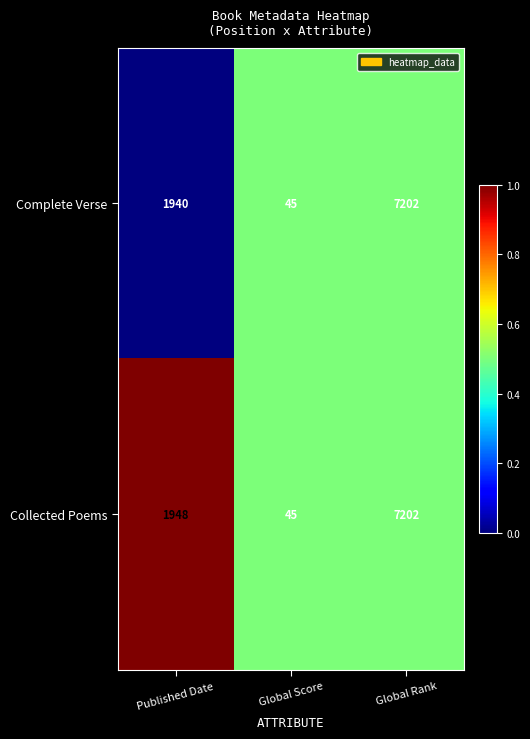

List the labels in order of Collected Poems value, largest first.

Global Rank, Published Date, Global Score